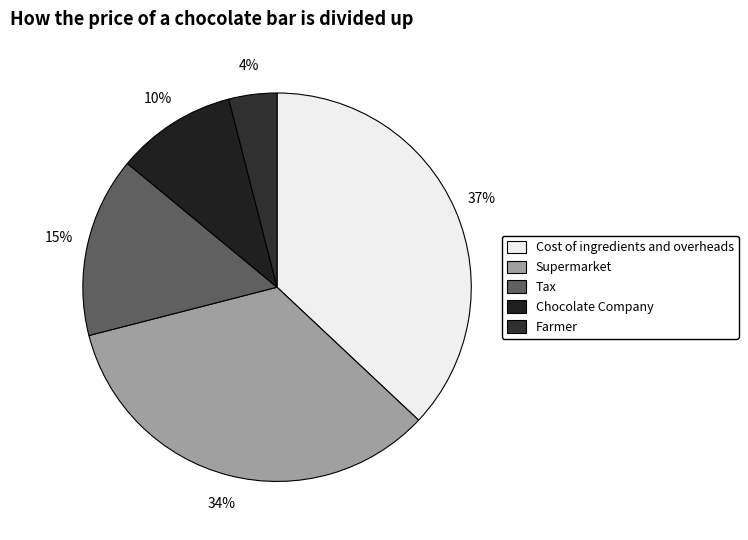

Does any single category account for the majority?

No